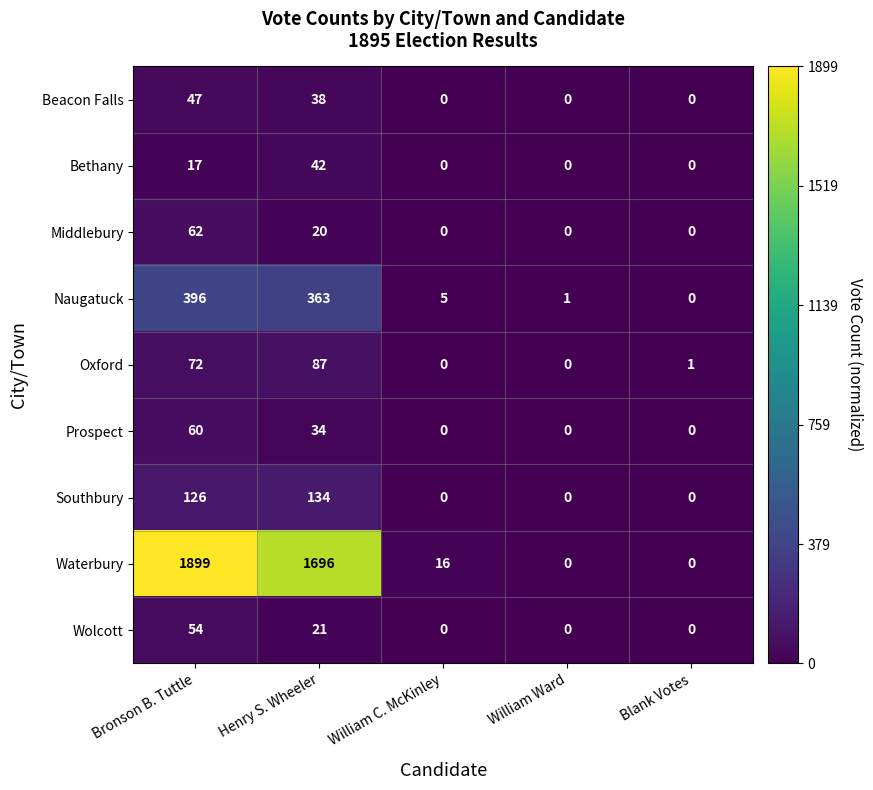

Rank the series by their maximum value, from highest to lowest.

Waterbury, Naugatuck, Southbury, Oxford, Middlebury, Prospect, Wolcott, Beacon Falls, Bethany